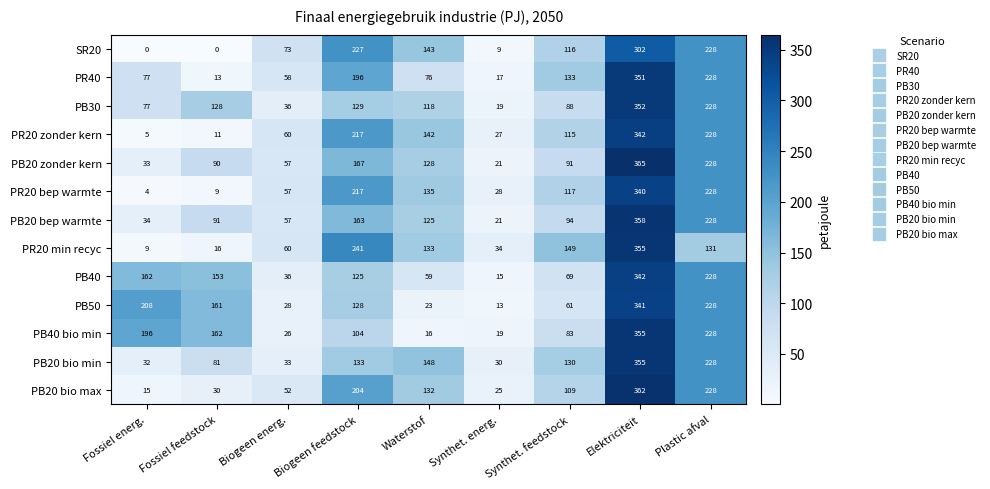

Is it true that PR40 equals 19 at Fossiel feedstock?

False